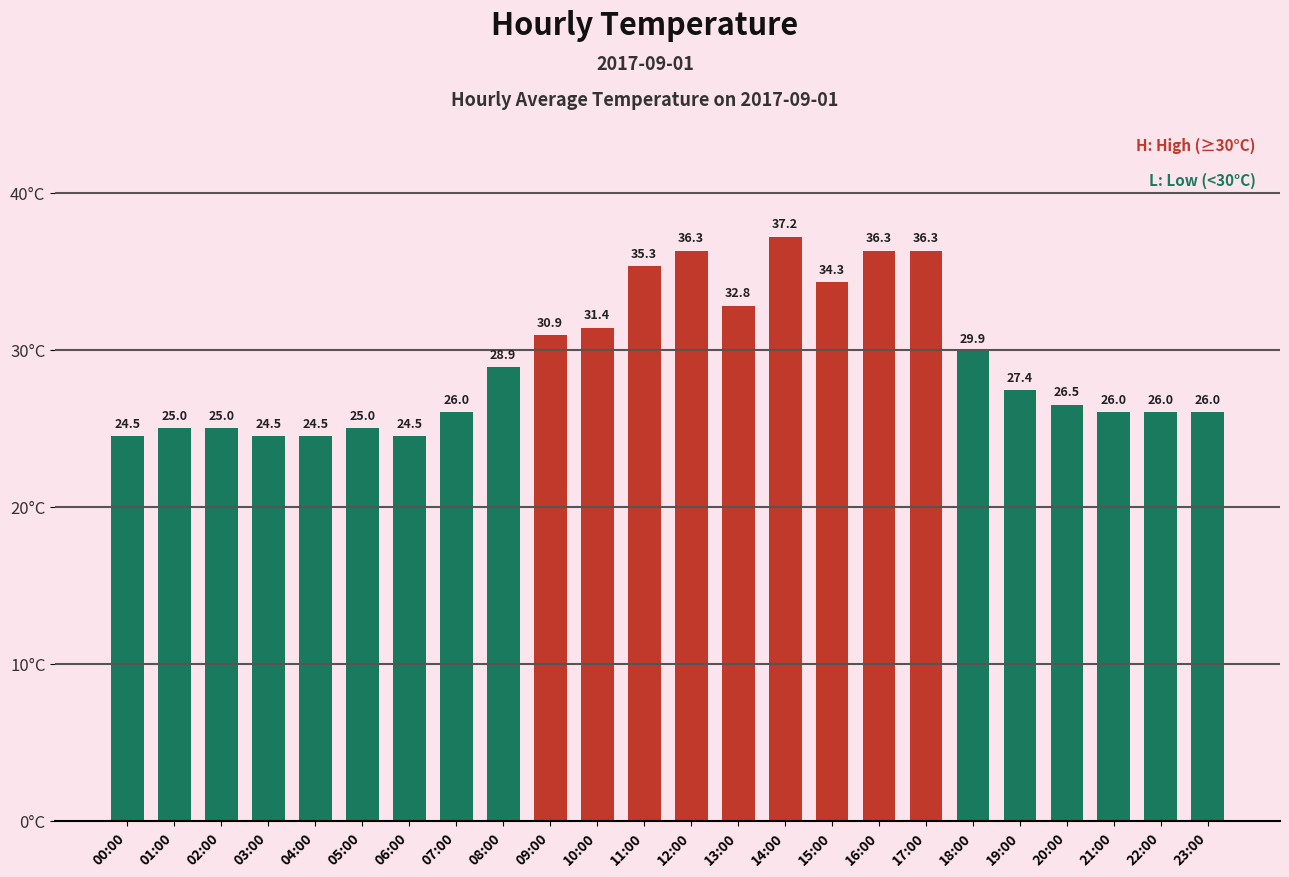

True or false: the data shows 14.7 at 22:00.

False